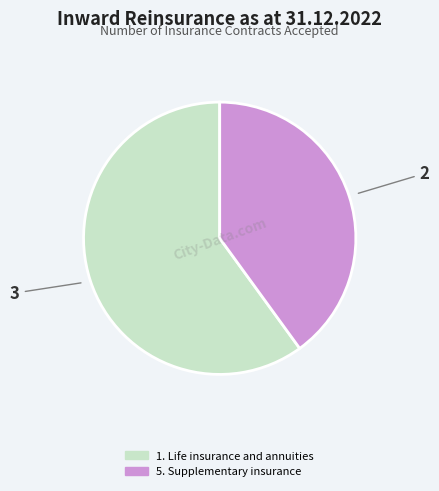

What is the ratio of the value at 5. Supplementary insurance to the value at 1. Life insurance and annuities?

0.7